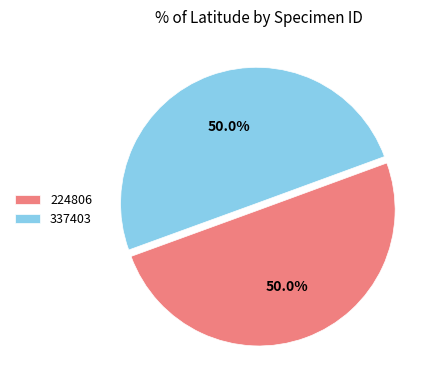

To the nearest percent, what is the combined percentage of 337403 and 224806?

100%